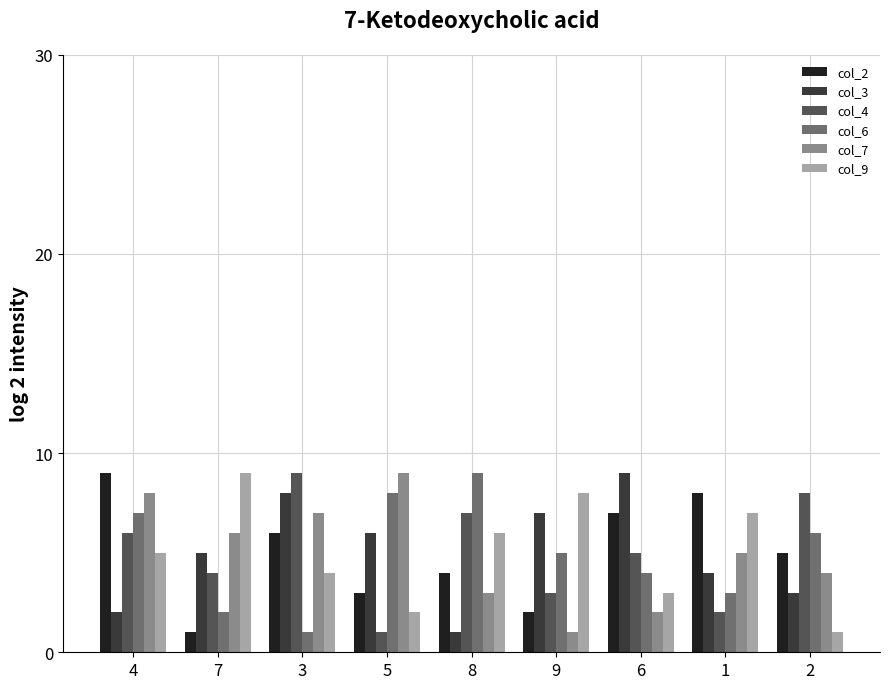

Reading left to right, what are all the values shown in this chart?

col_2: 4=9	7=1	3=6	5=3	8=4	9=2	6=7	1=8	2=5
col_3: 4=2	7=5	3=8	5=6	8=1	9=7	6=9	1=4	2=3
col_4: 4=6	7=4	3=9	5=1	8=7	9=3	6=5	1=2	2=8
col_6: 4=7	7=2	3=1	5=8	8=9	9=5	6=4	1=3	2=6
col_7: 4=8	7=6	3=7	5=9	8=3	9=1	6=2	1=5	2=4
col_9: 4=5	7=9	3=4	5=2	8=6	9=8	6=3	1=7	2=1